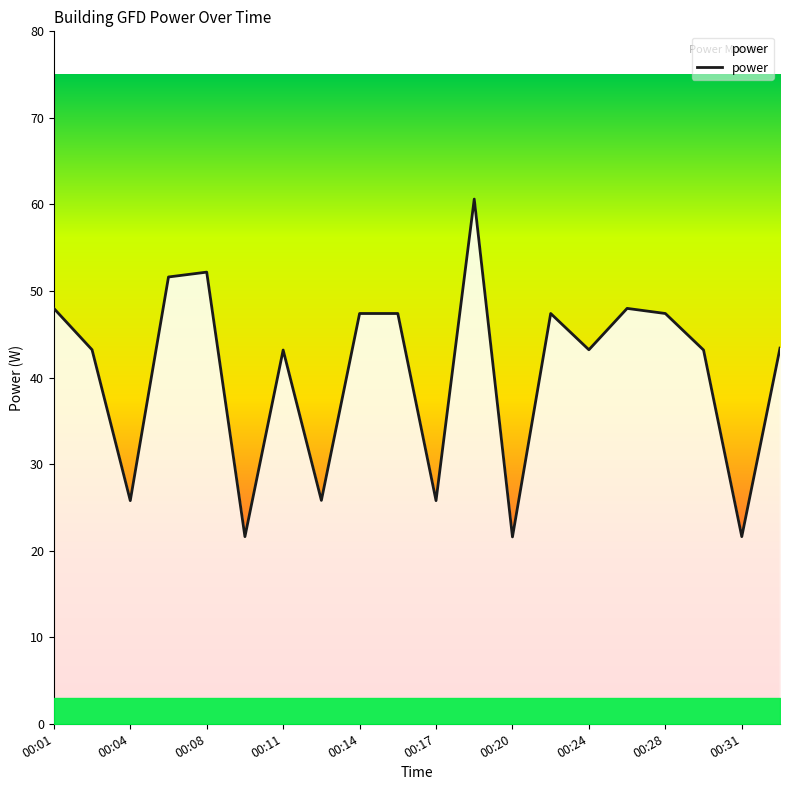

What is the sum of all values?

808.4